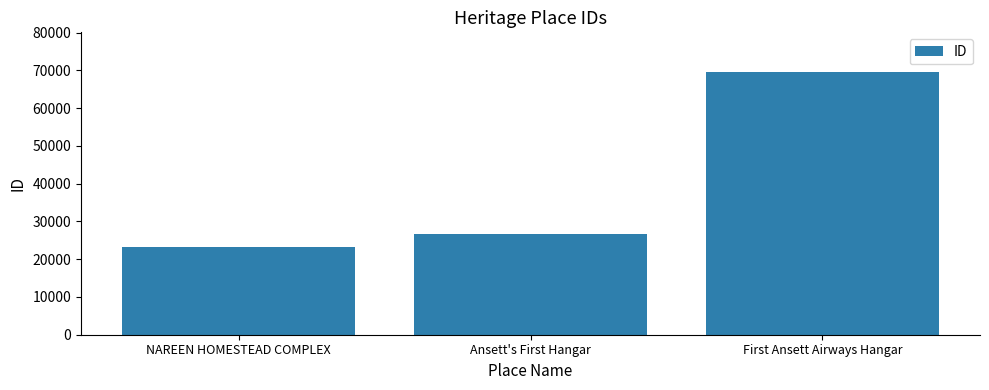

The chart shows a value of 26654 at Ansett's First Hangar. True or false?

True